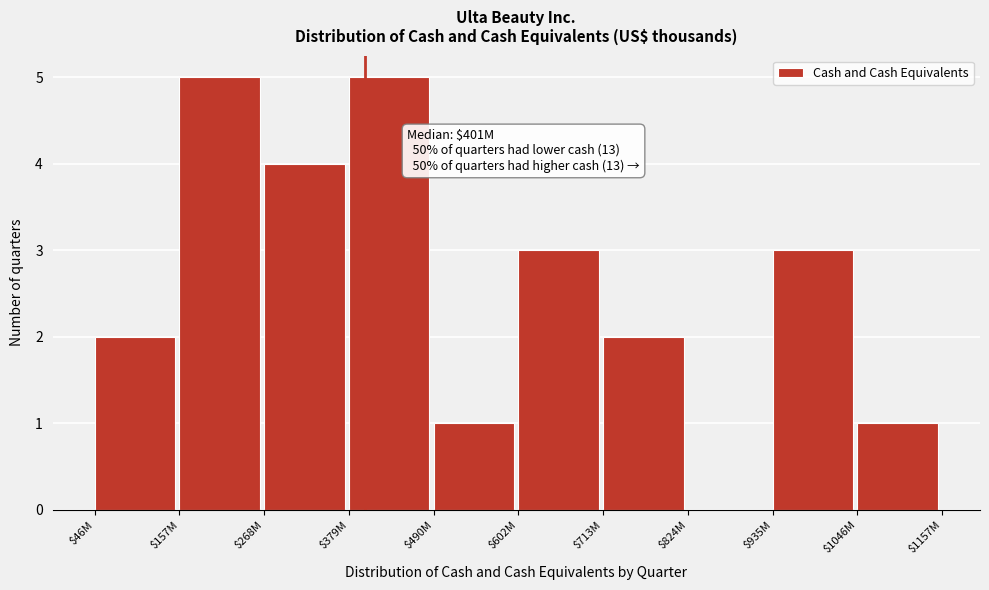

Is it true that the value at $268M is 4?

True